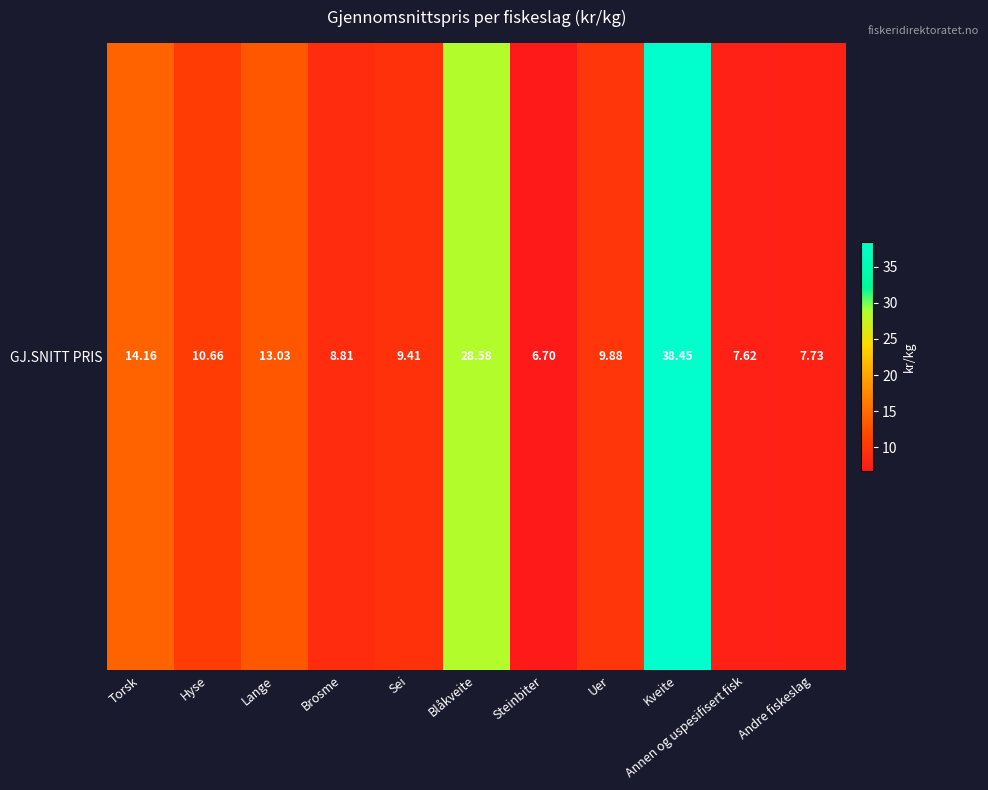

What value does the data have at Kveite?

38.5